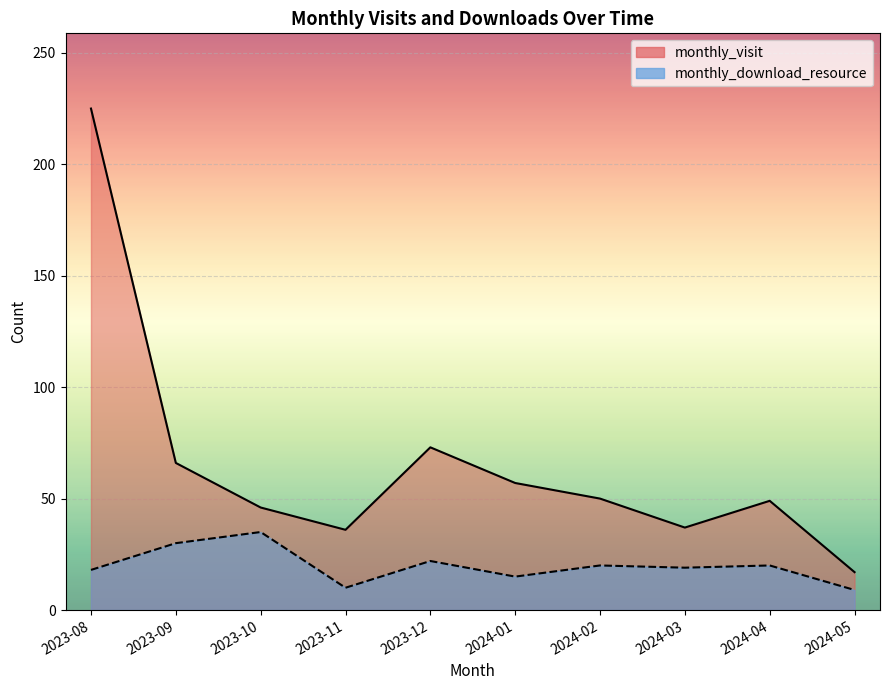

What is the label of the 10th point from the right?

2023-08